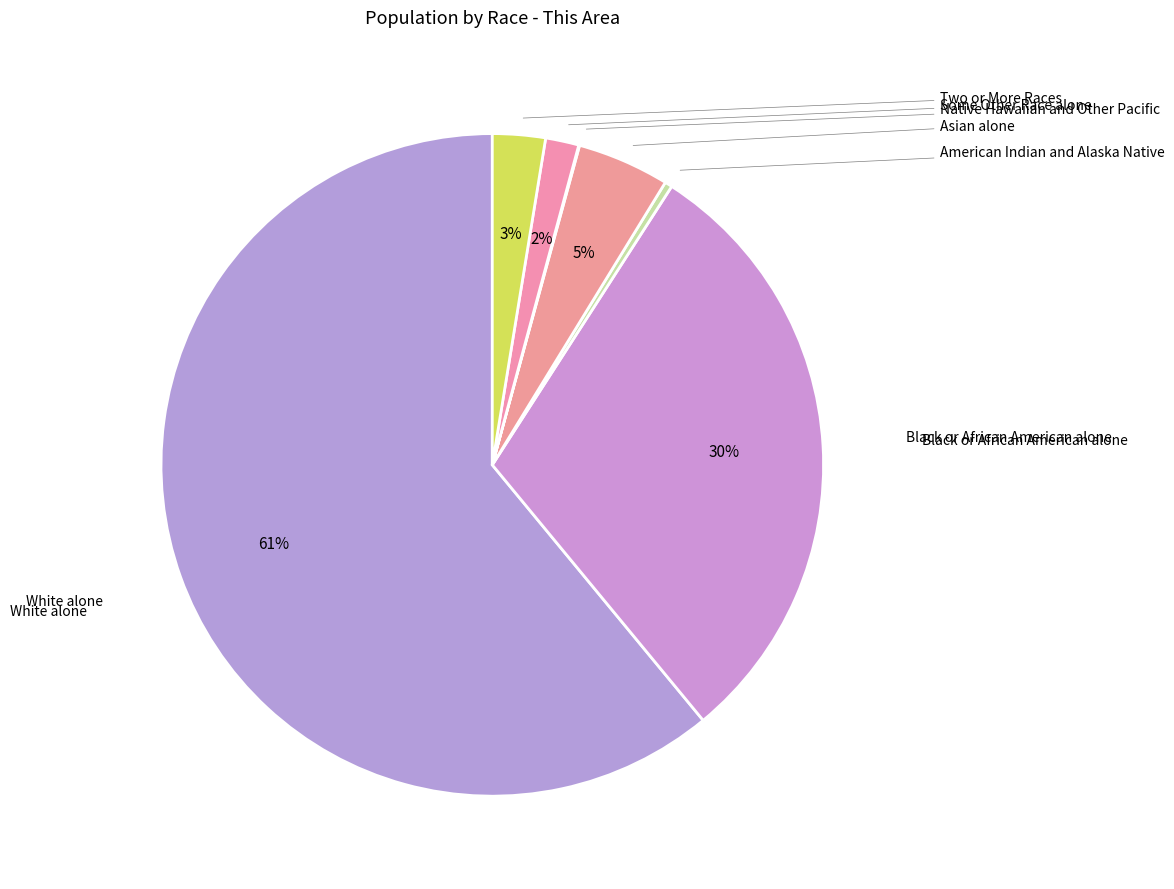

Which category accounts for the majority?

White alone